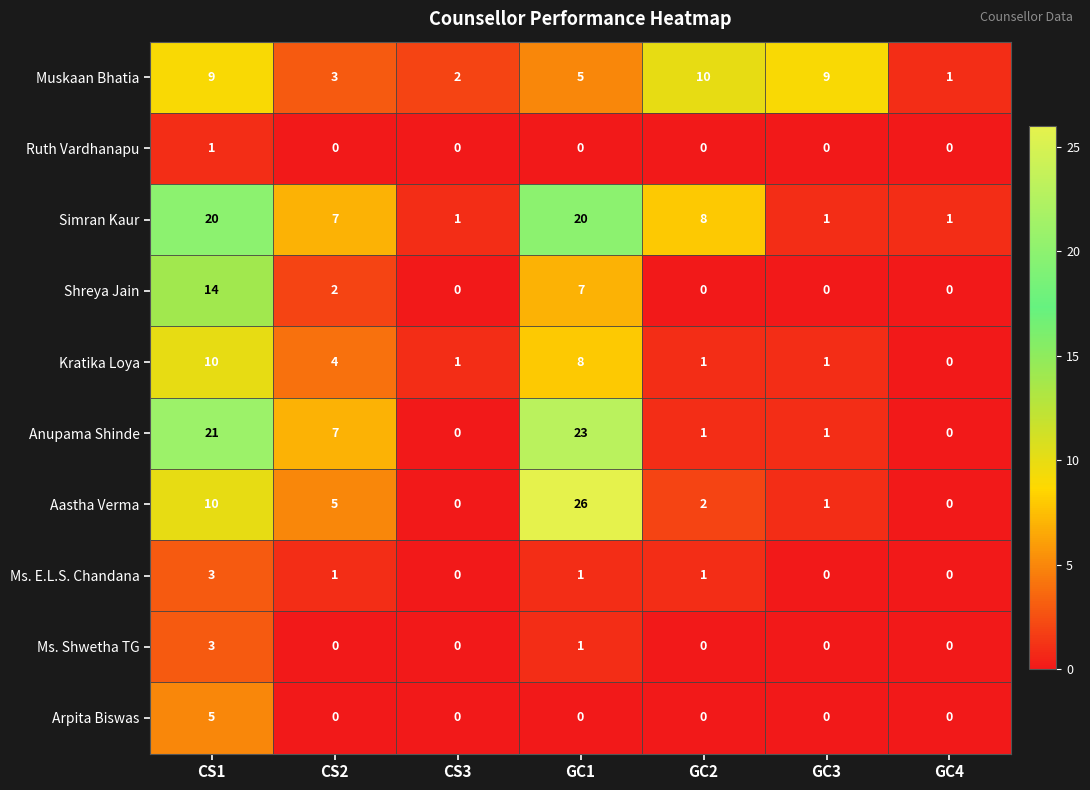

At which category is the sum across all series the highest?

CS1